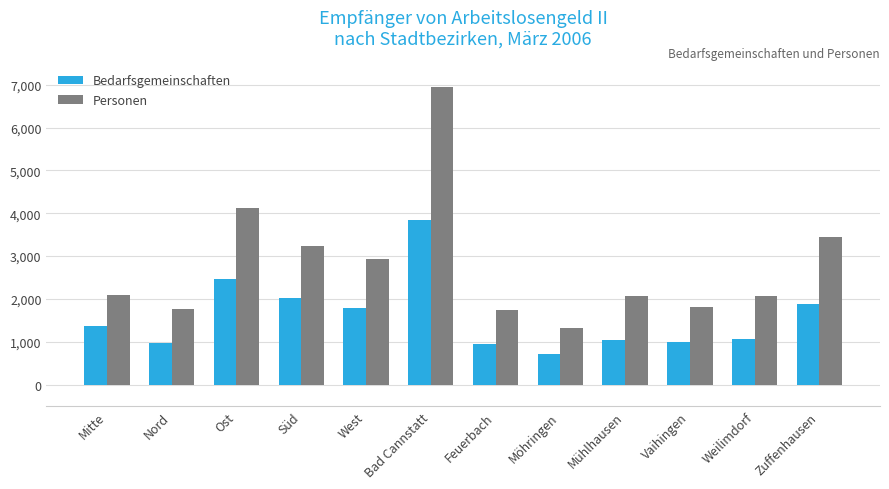

What is the value of the Personen bar at the 9th from the left?

2066